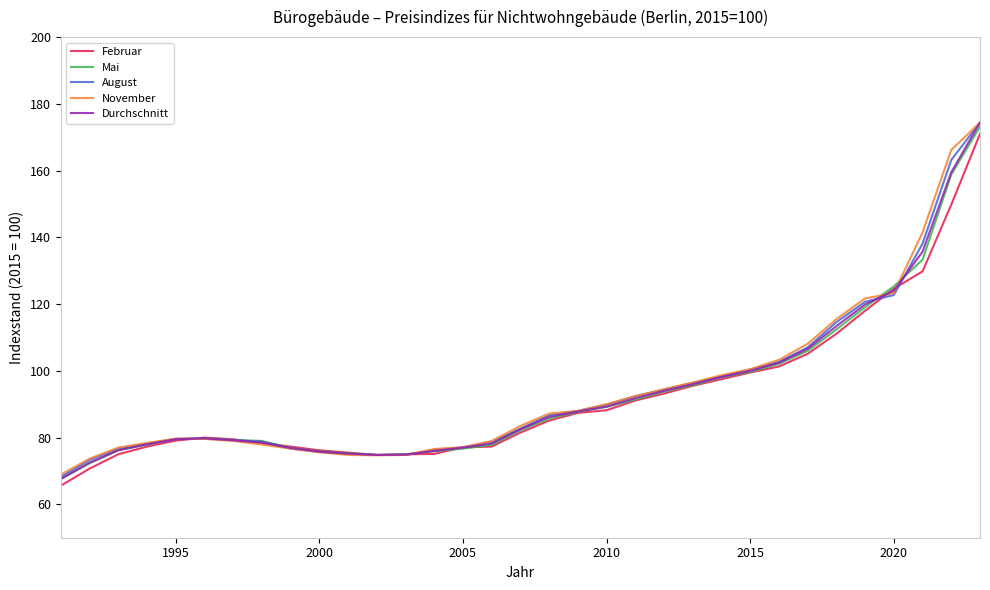

What is the greatest value displayed?

174.4